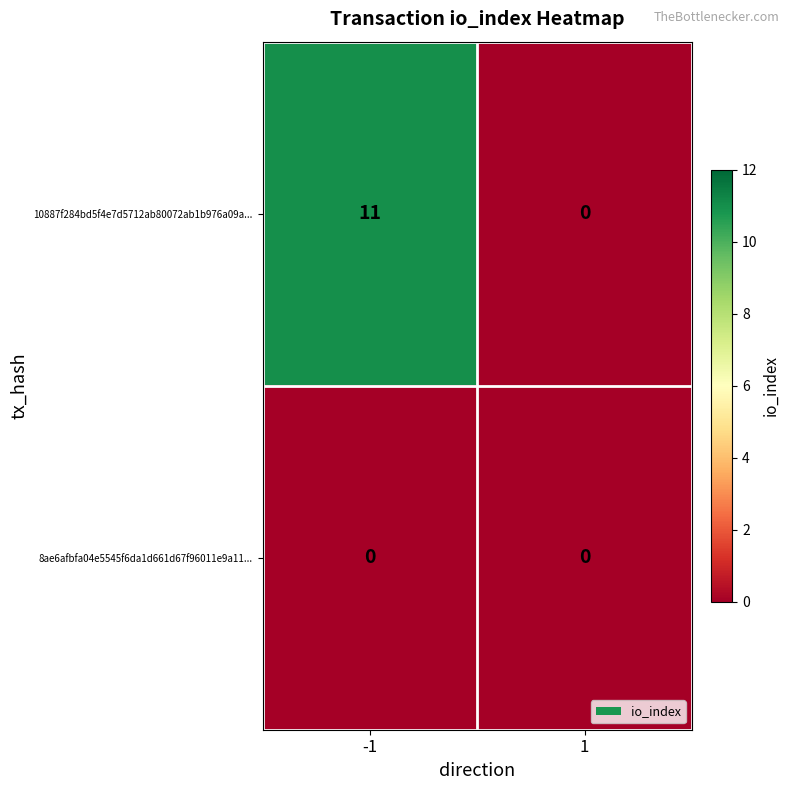

Reading left to right, list all the values displayed in this chart.

10887f284bd5f4e7d5712ab80072ab1b976a09a...: 11	0
8ae6afbfa04e5545f6da1d661d67f96011e9a11...: 0	0